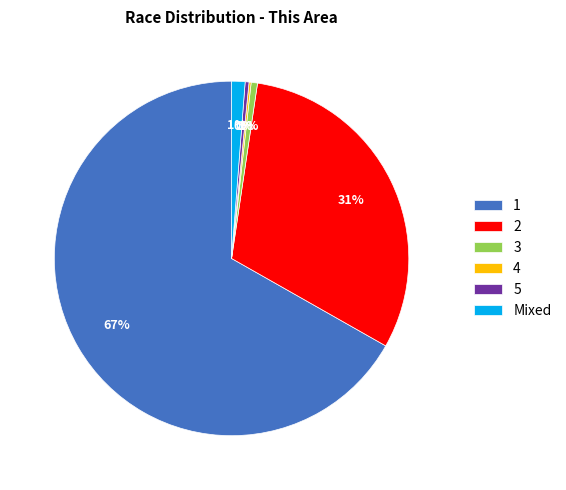

Is it true that Mixed is 11% of the pie?

False